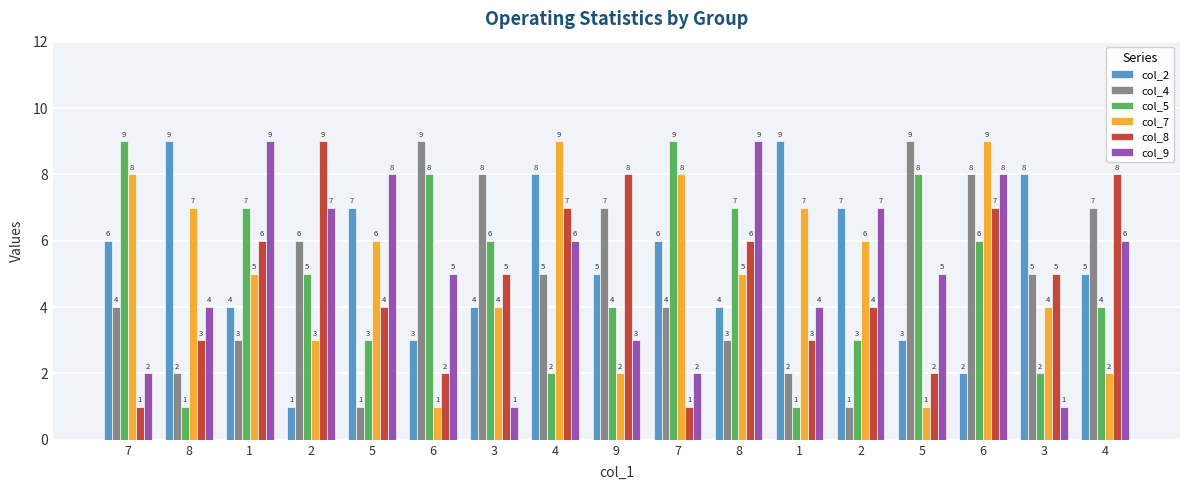

At how many categories does at least one series exceed 1?

17